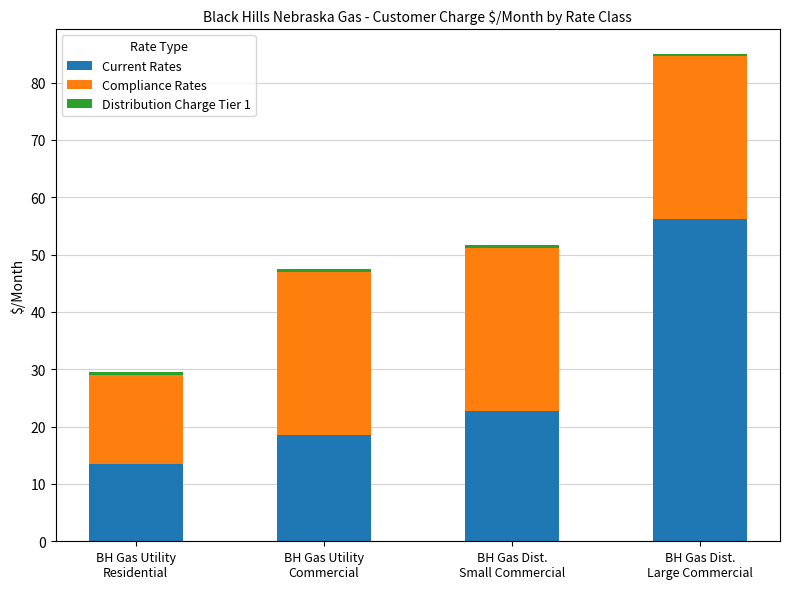

Where is Current Rates nearest to the value 34?

BH Gas Dist.
Small Commercial